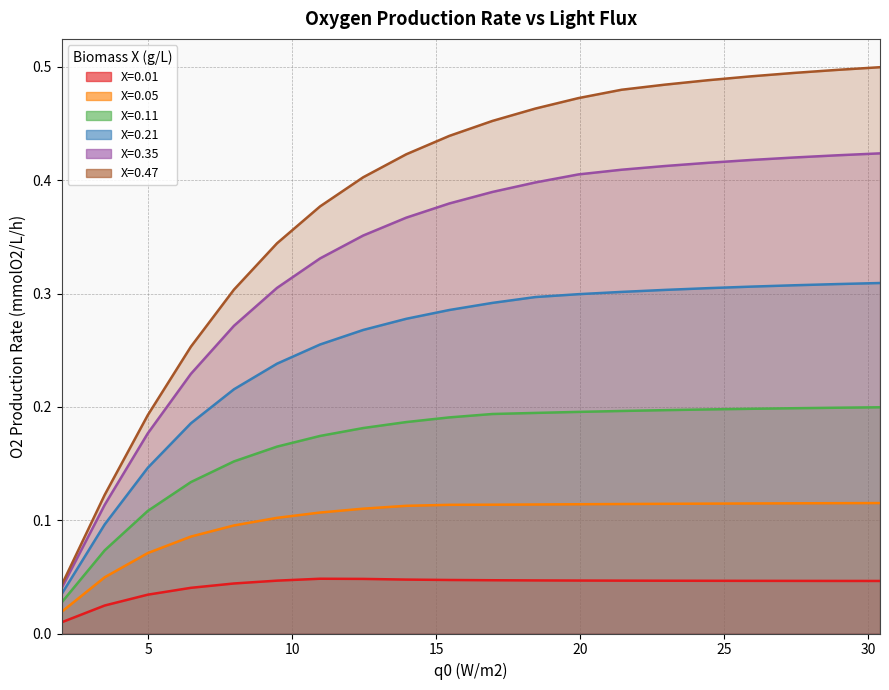

At which category is the sum across all series the highest?

30.40404